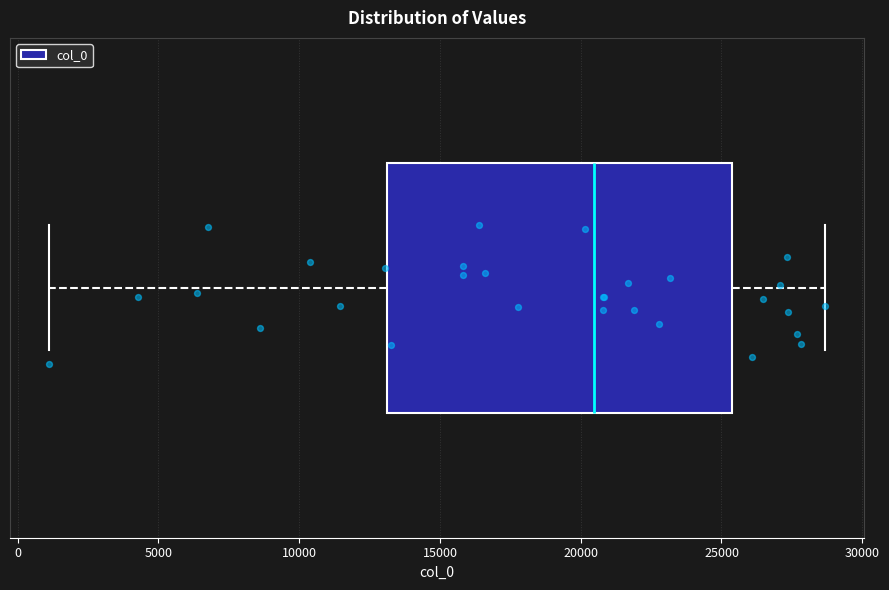

Read this box plot against the x-axis: the position of the median line, the range covered by the box, and the ends of both whiskers. The values are not printed on the chart, so give them approximately, as read against the axis.

median 20500, box 13000 to 25500, whiskers 1000 to 28500